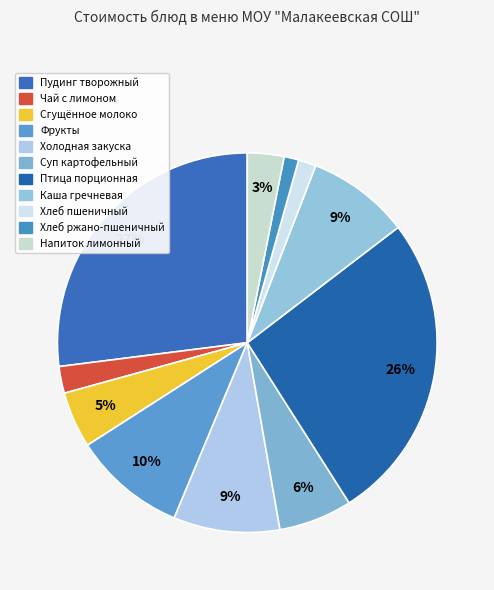

Is there any slice that represents more than half of the pie?

No